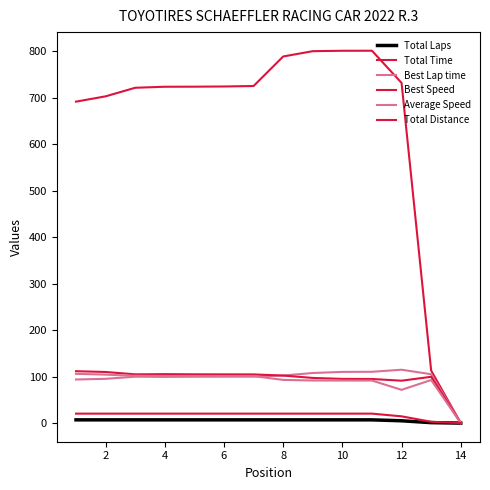

At which label does Best Lap time reach its peak?

12